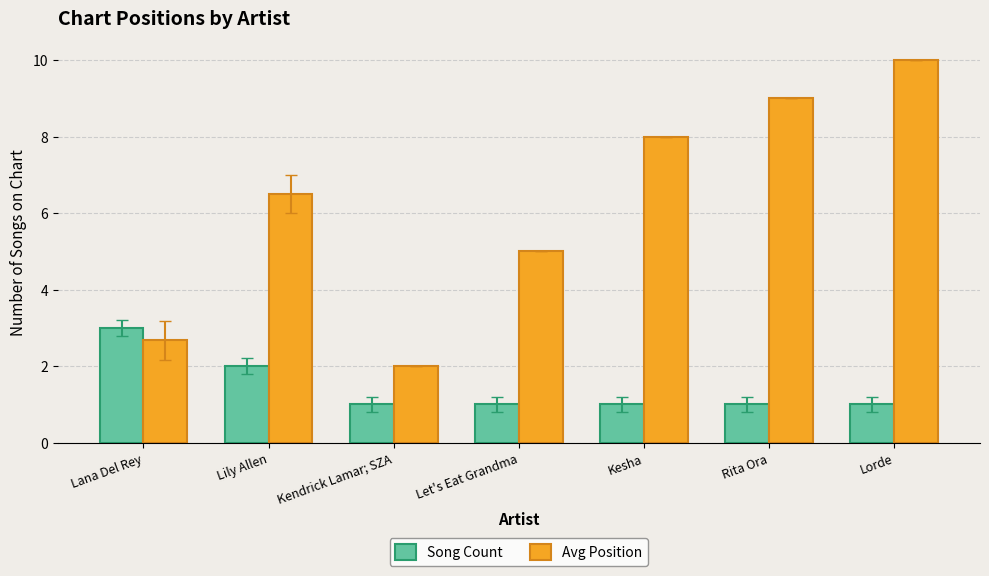

Reading left to right, transcribe all the data shown in this chart.

Song Count: Lana Del Rey=3.0	Lily Allen=2.0	Kendrick Lamar; SZA=1.0	Let's Eat Grandma=1.0	Kesha=1.0	Rita Ora=1.0	Lorde=1.0
Avg Position: Lana Del Rey=2.7	Lily Allen=6.5	Kendrick Lamar; SZA=2.0	Let's Eat Grandma=5.0	Kesha=8.0	Rita Ora=9.0	Lorde=10.0